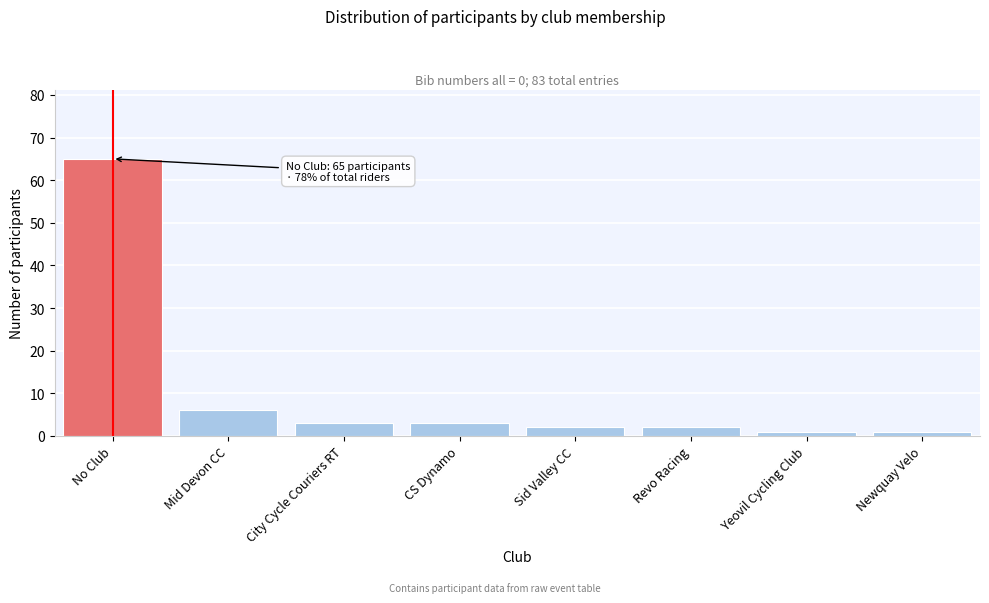

Reading left to right, list all the values displayed in this chart.

No Club=65	Mid Devon CC=6	City Cycle Couriers RT=3	CS Dynamo=3	Sid Valley CC=2	Revo Racing=2	Yeovil Cycling Club=1	Newquay Velo=1